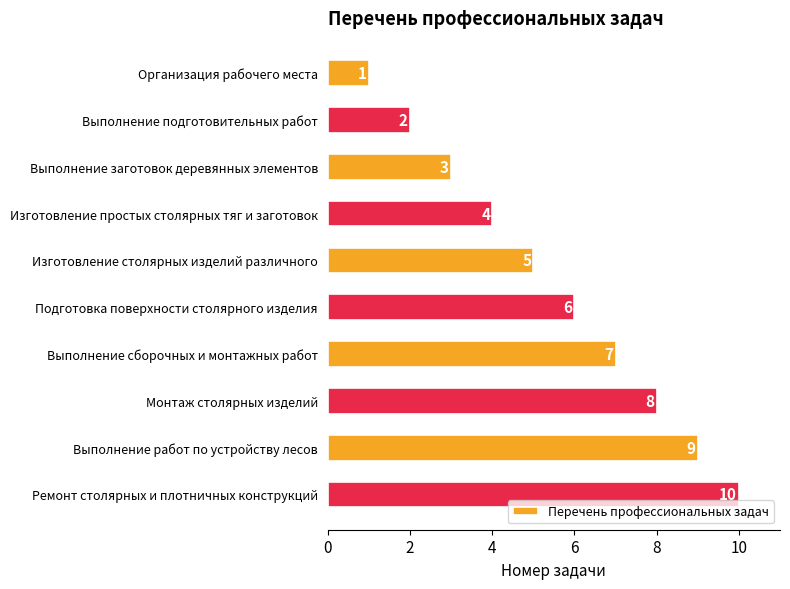

What value does the data have at Выполнение заготовок деревянных элементов?

3